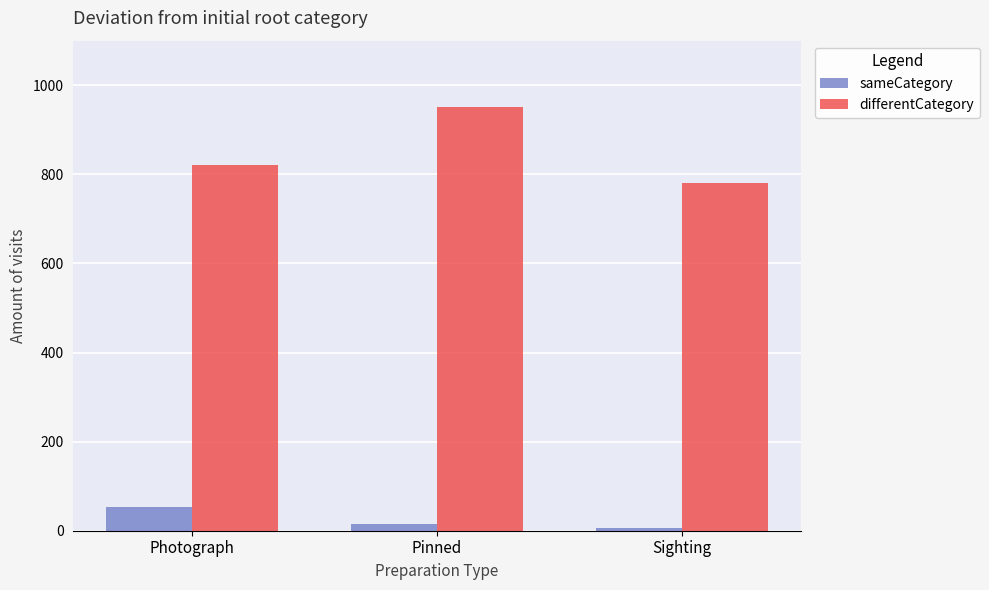

Which series changed the most between Photograph and Pinned?

differentCategory